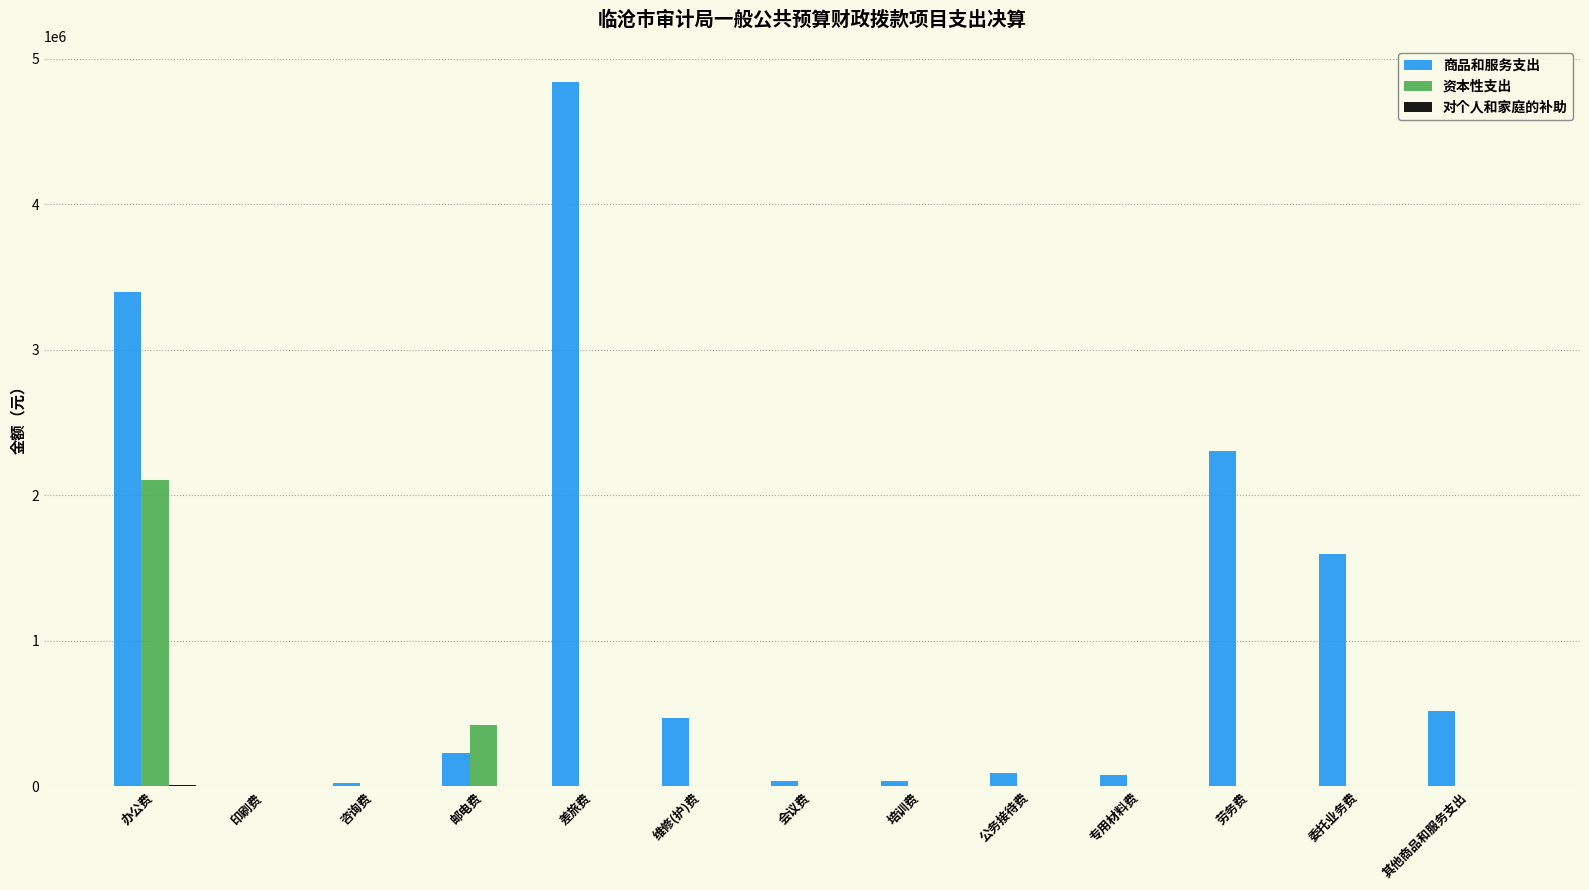

Is the value of 资本性支出 at 培训费 greater than the value of 商品和服务支出 at 委托业务费?

No